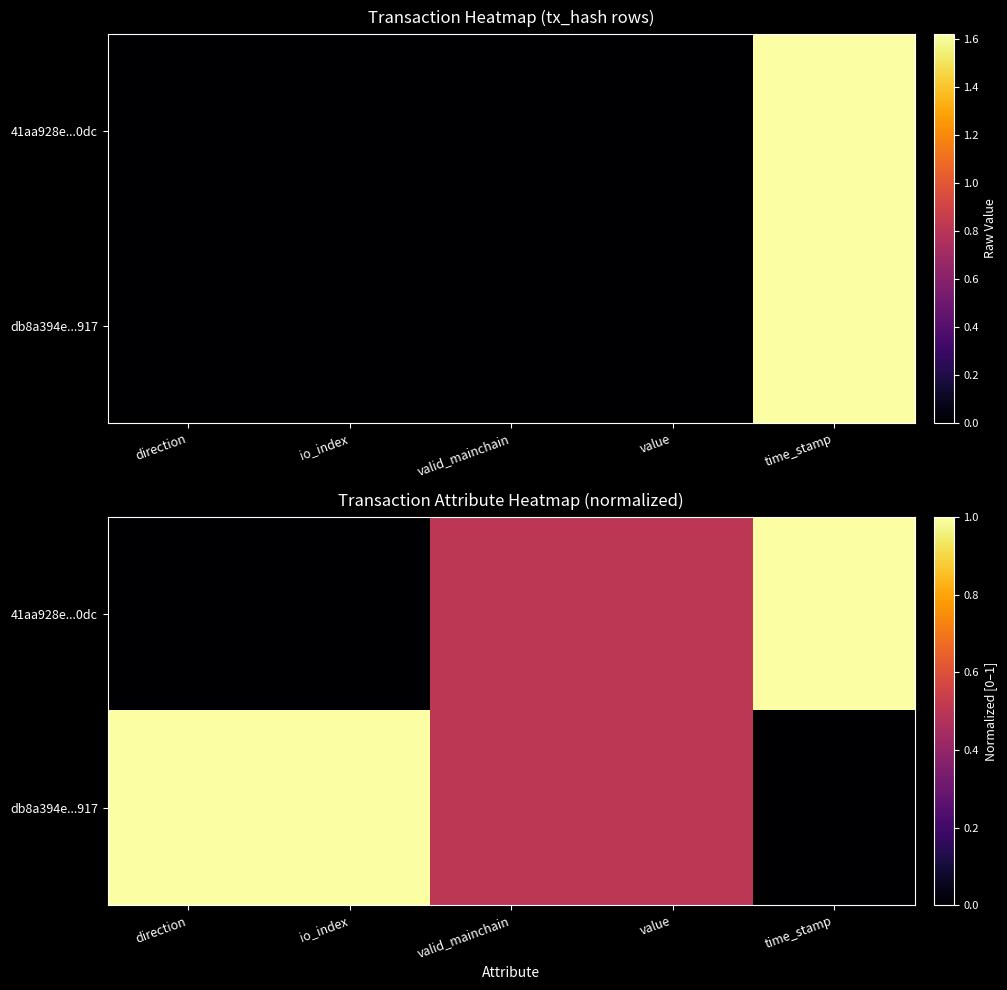

How many data points in 41aa928e...0dc are above 0?

3